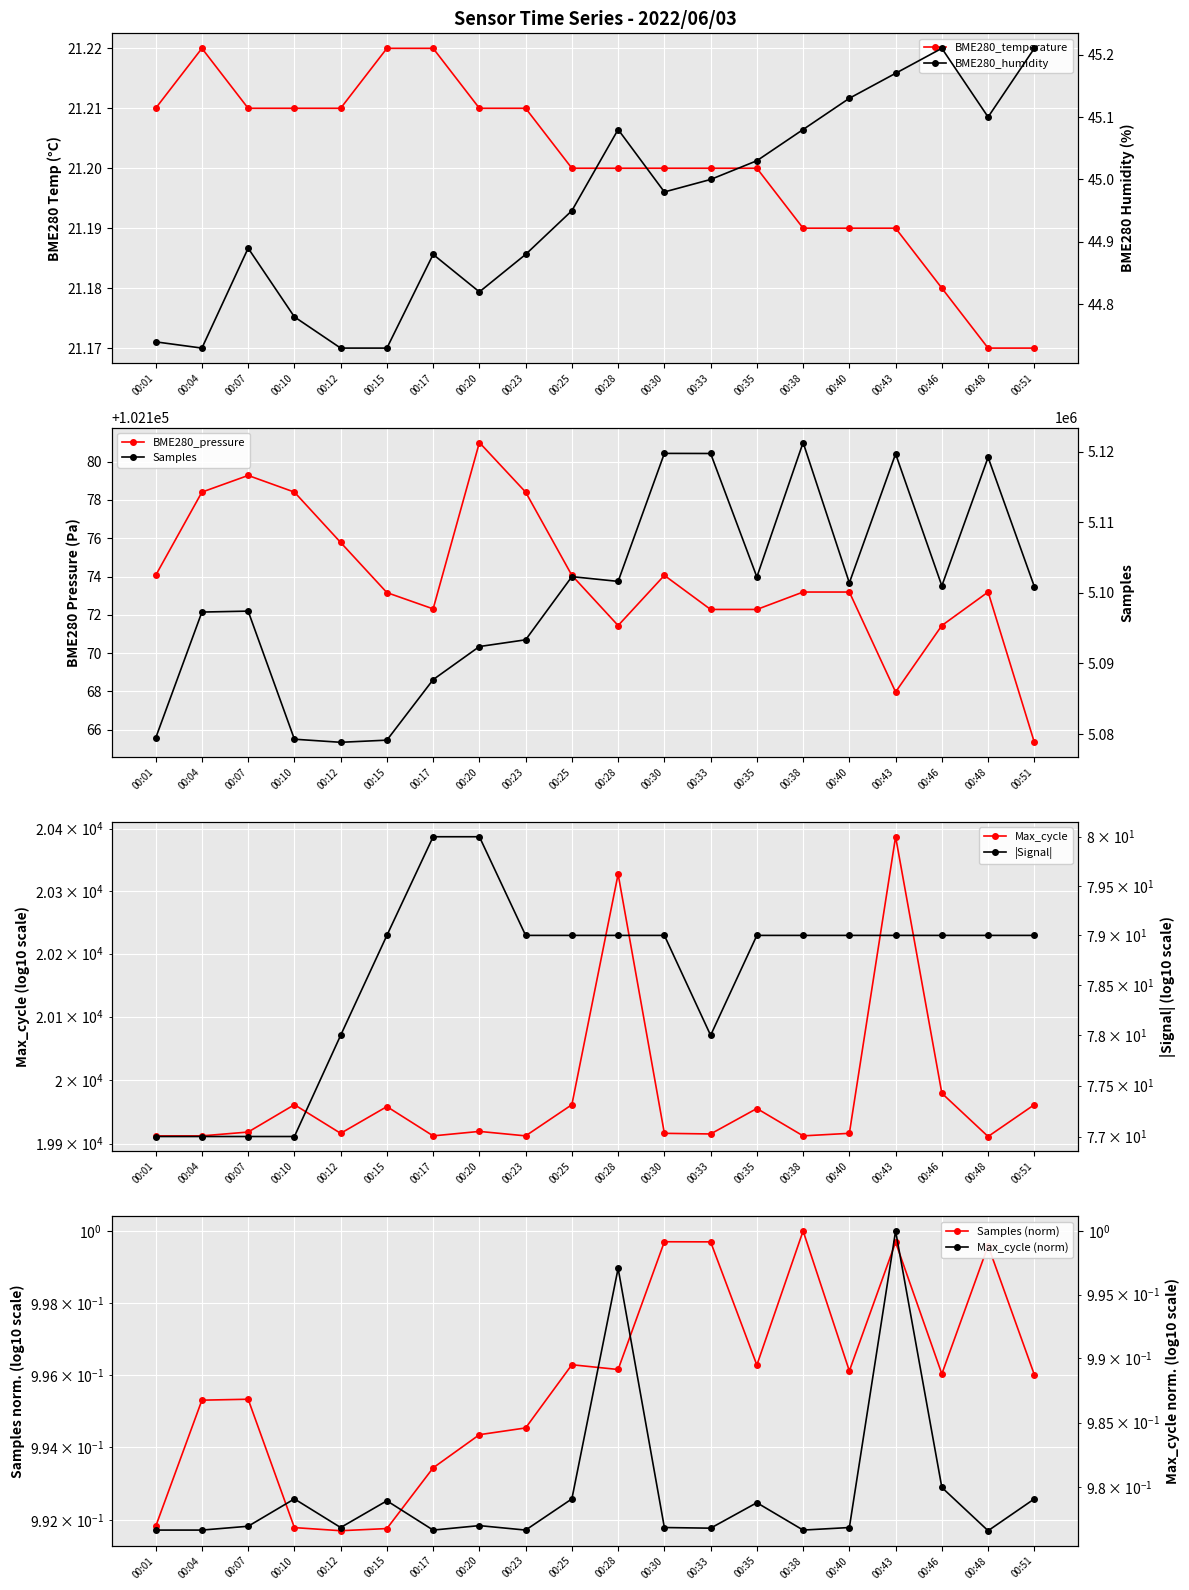

How many data points does each series have?

20